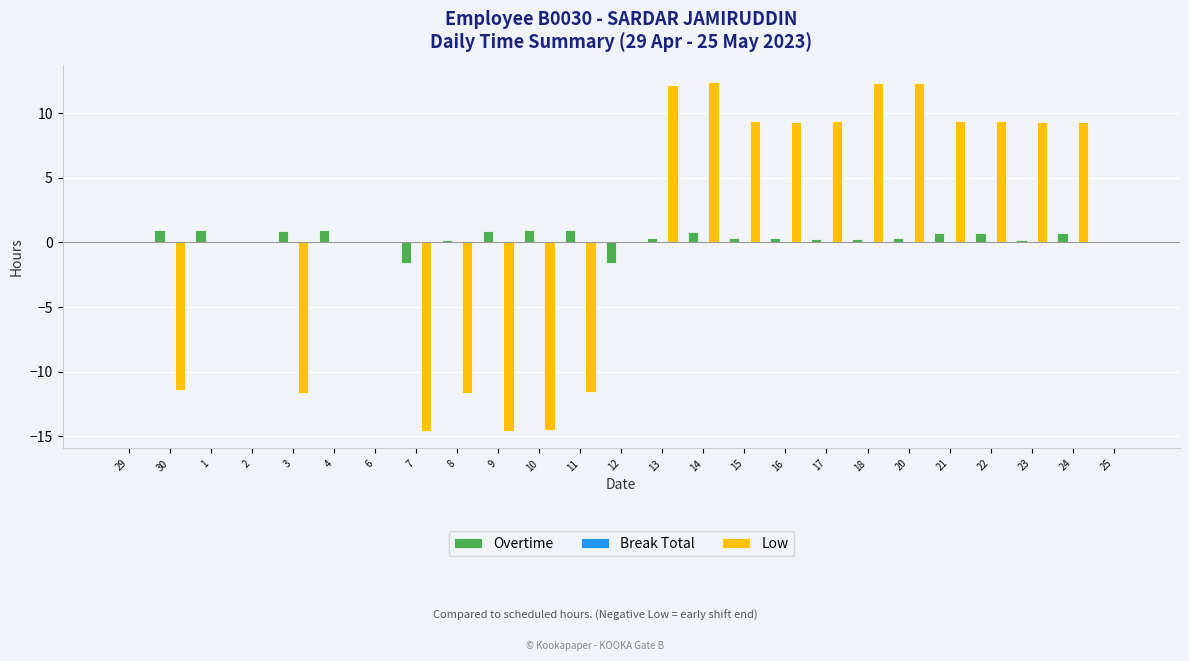

What is the maximum value shown in the chart?

12.4